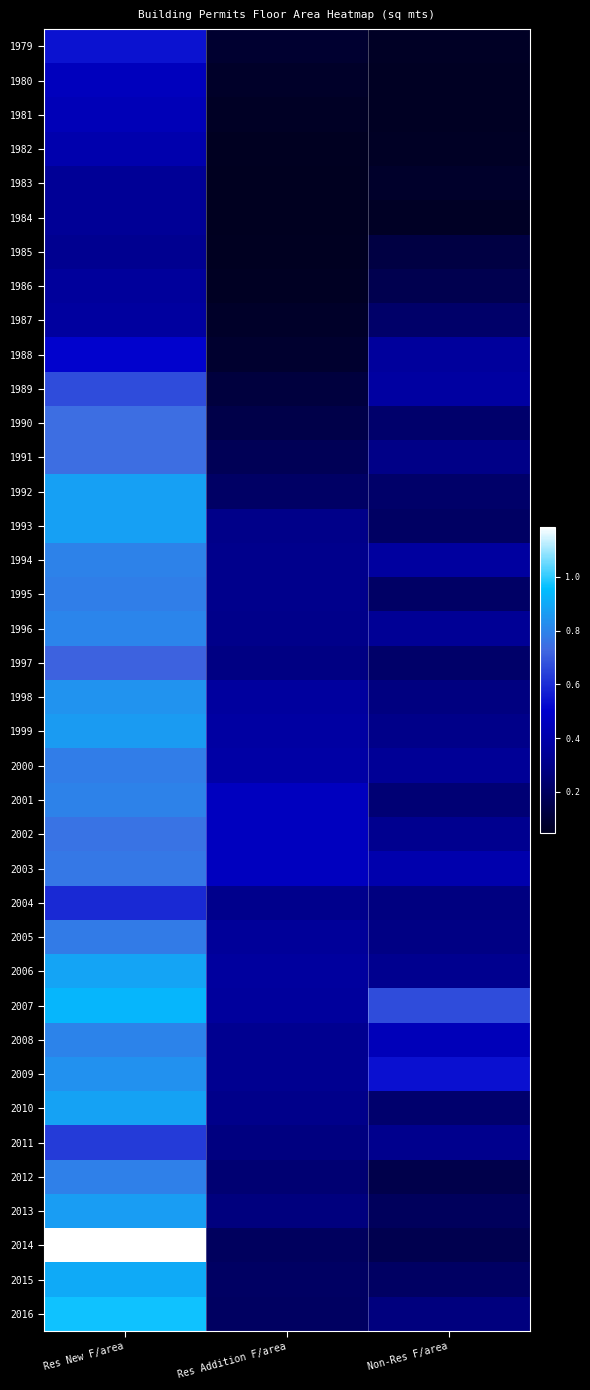

What is the maximum value shown in the chart?

1186155